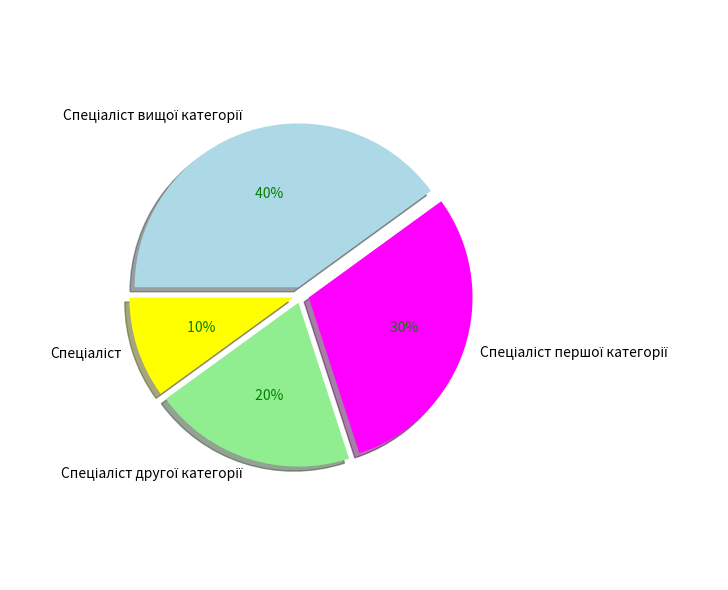

To the nearest percent, what is the average slice percentage?

25%